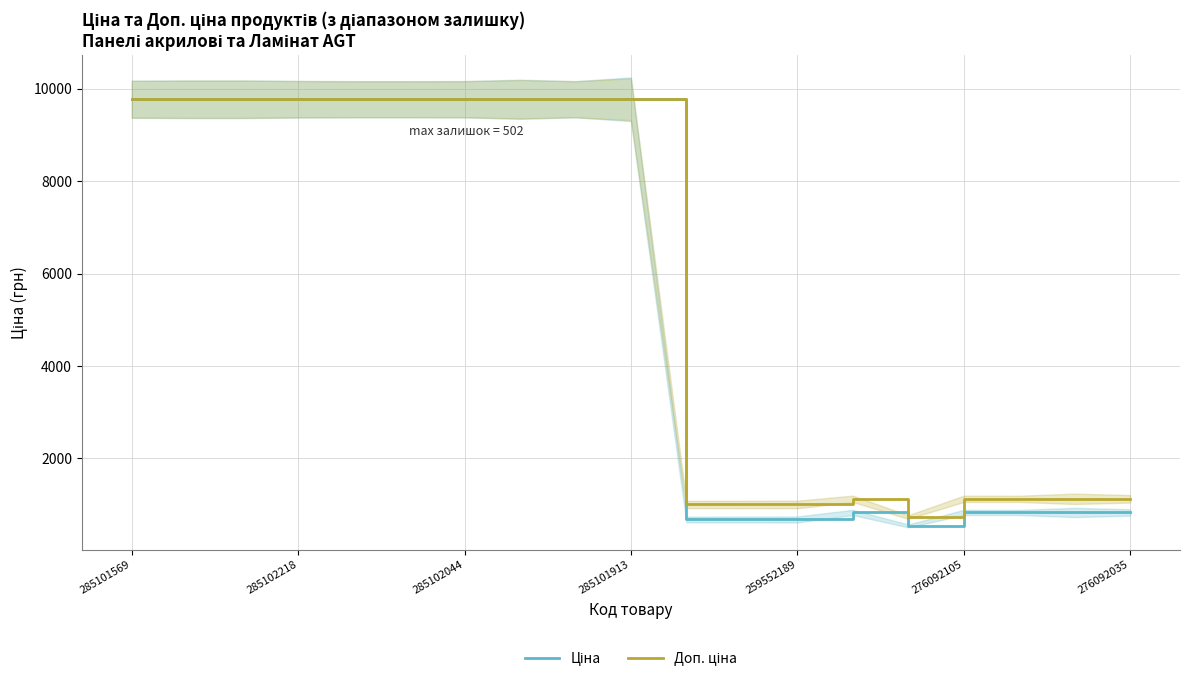

At which category is the sum across all series the highest?

285101569